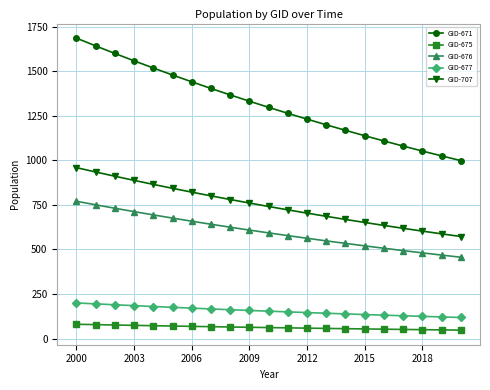

What is the average value of the GID-707 series?

750.1